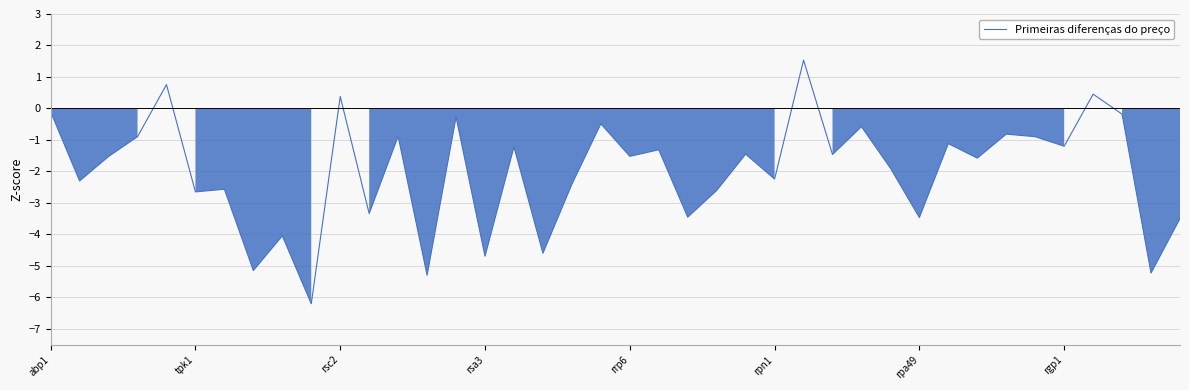

Where is the data nearest to the value -2?

29